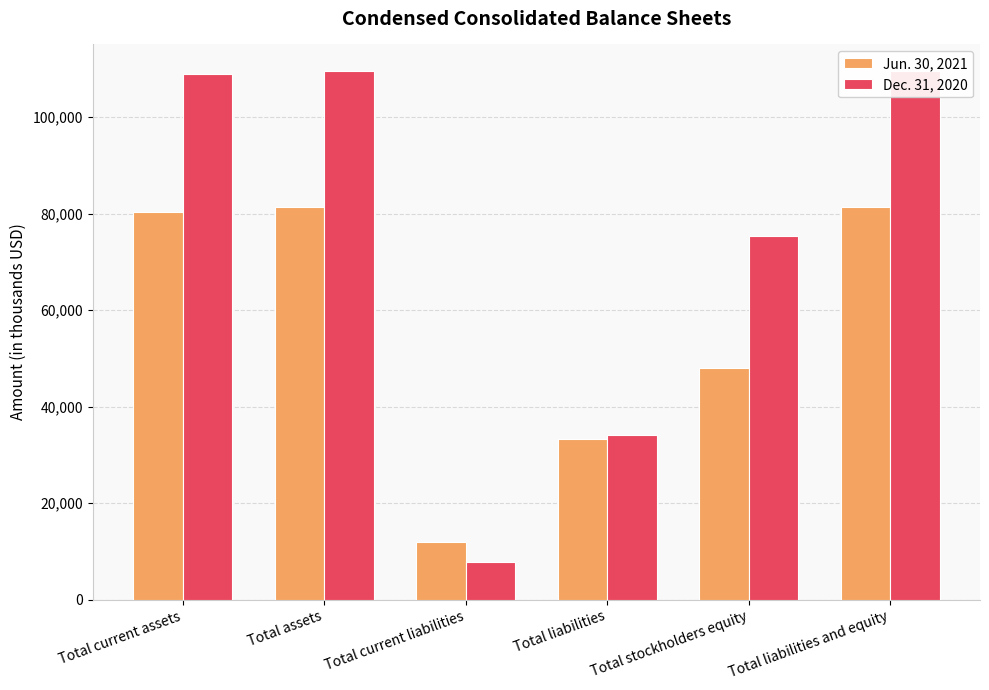

How many distinct data groups are displayed?

2